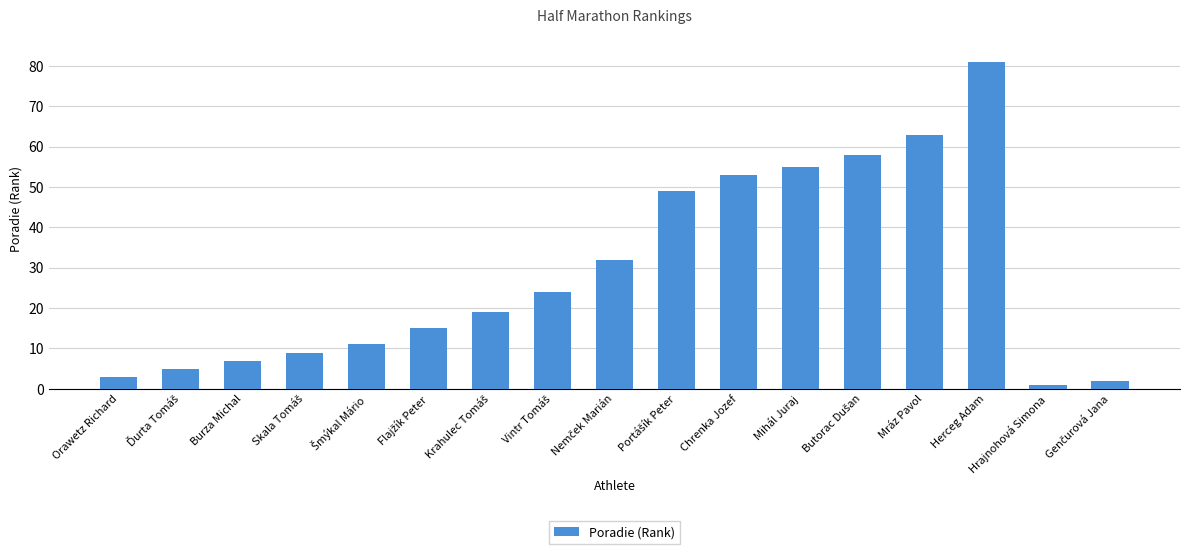

What is the difference between the maximum and minimum values?

80